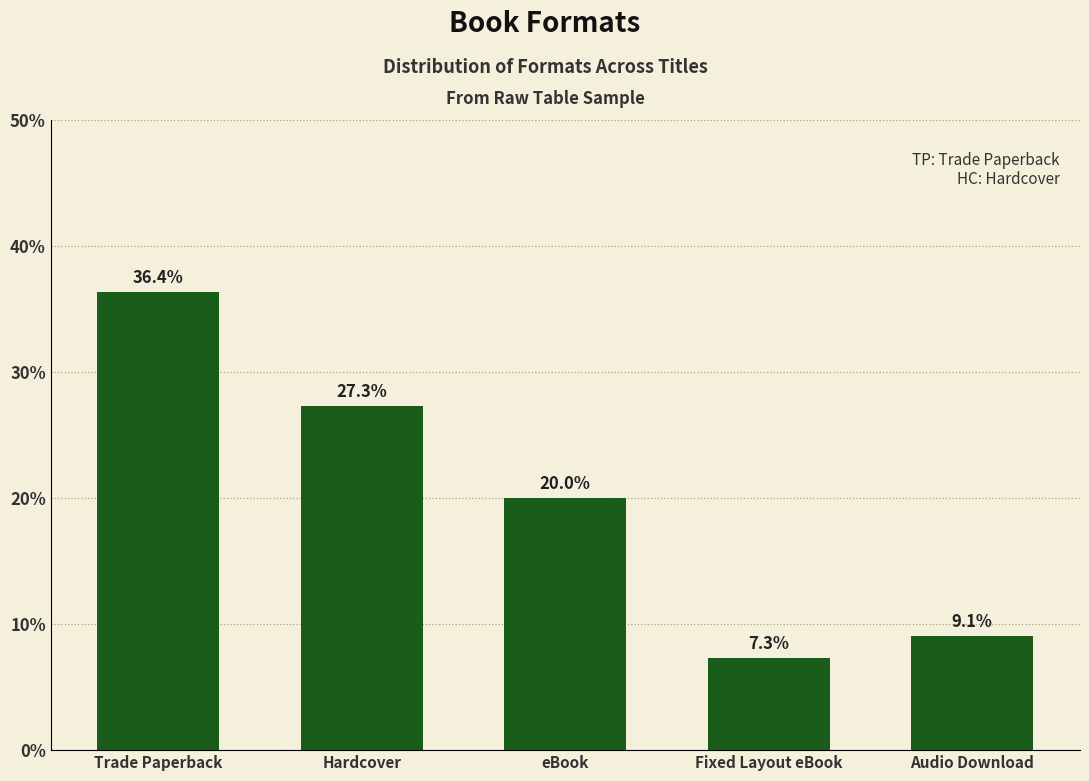

Does the chart contain any negative values?

No